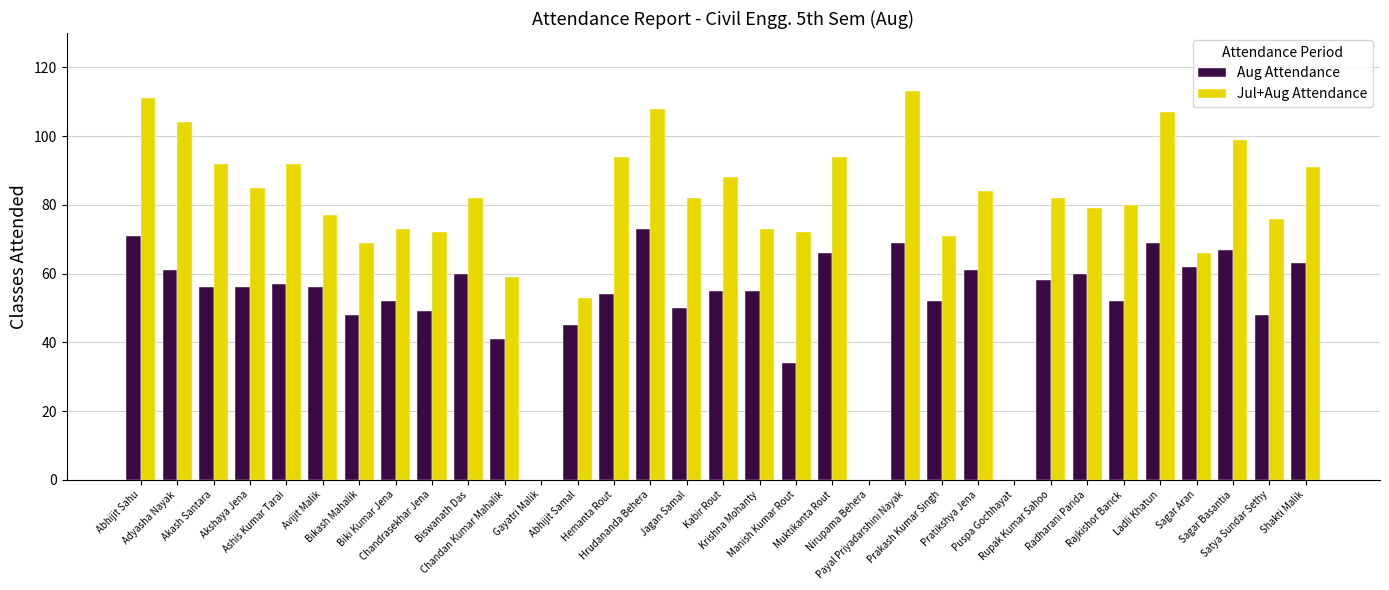

Which series has the largest total across all categories?

Jul+Aug Attendance